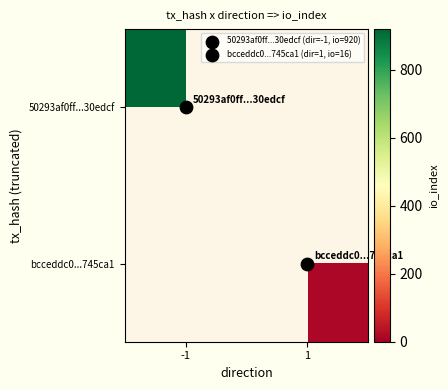

Count the number of data series in this chart.

2